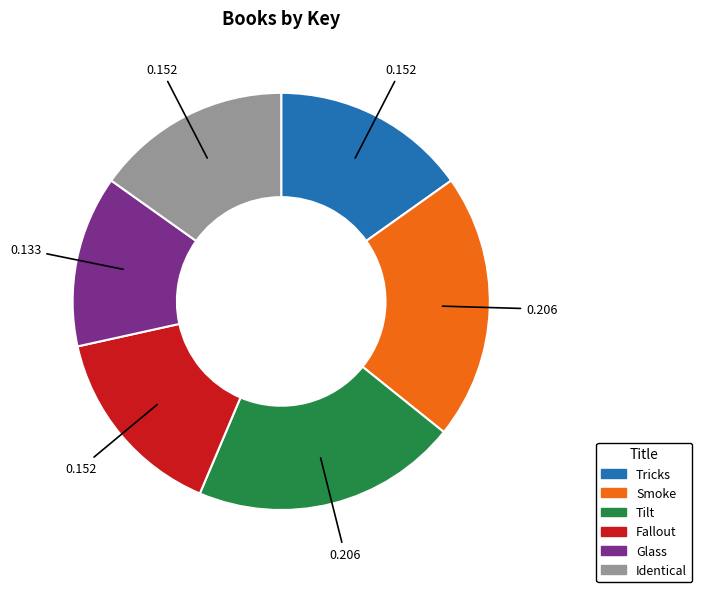

Which has a higher value, Tricks or Glass?

Tricks